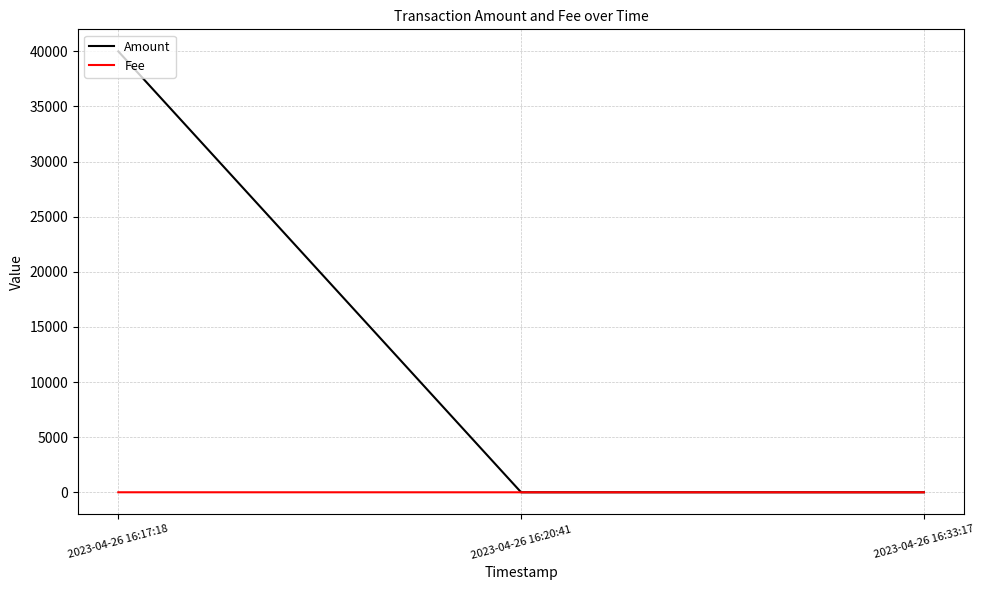

Rank the series at 2023-04-26 16:17:18 from lowest to highest value.

Fee, Amount